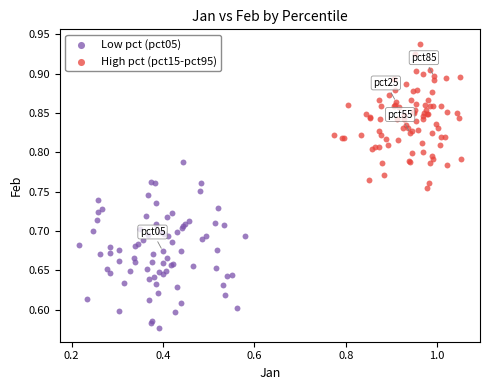

Which series has the largest Y range (max minus min)?

Low pct (pct05)